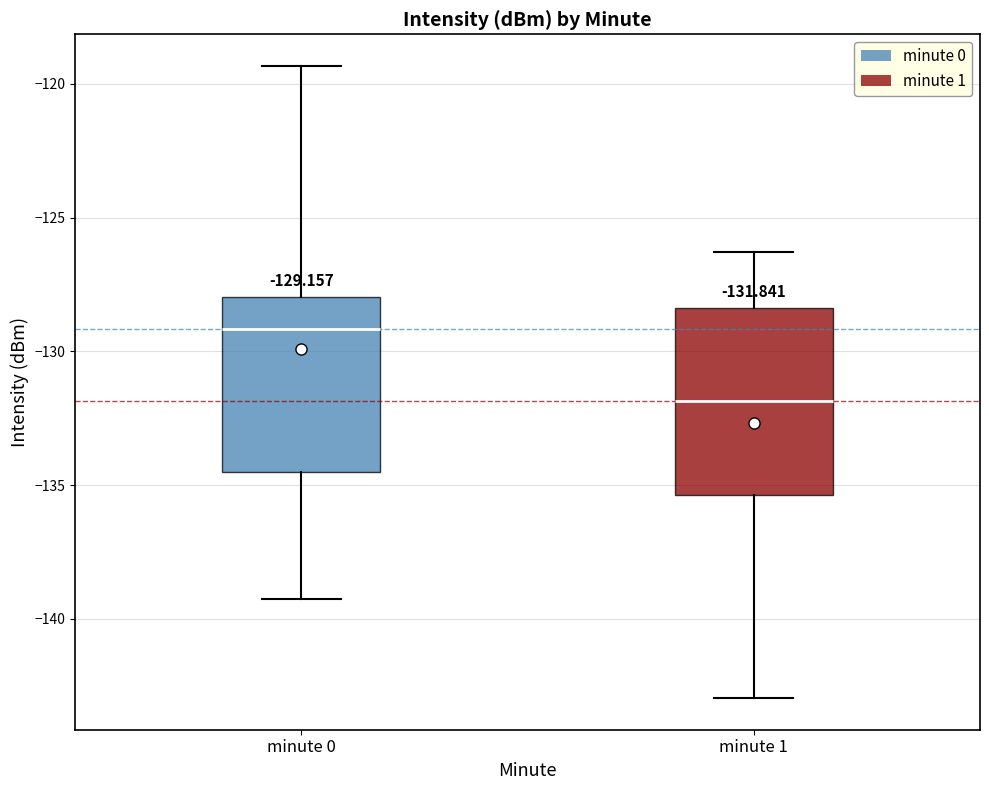

Which box's median line is the highest?

minute 0